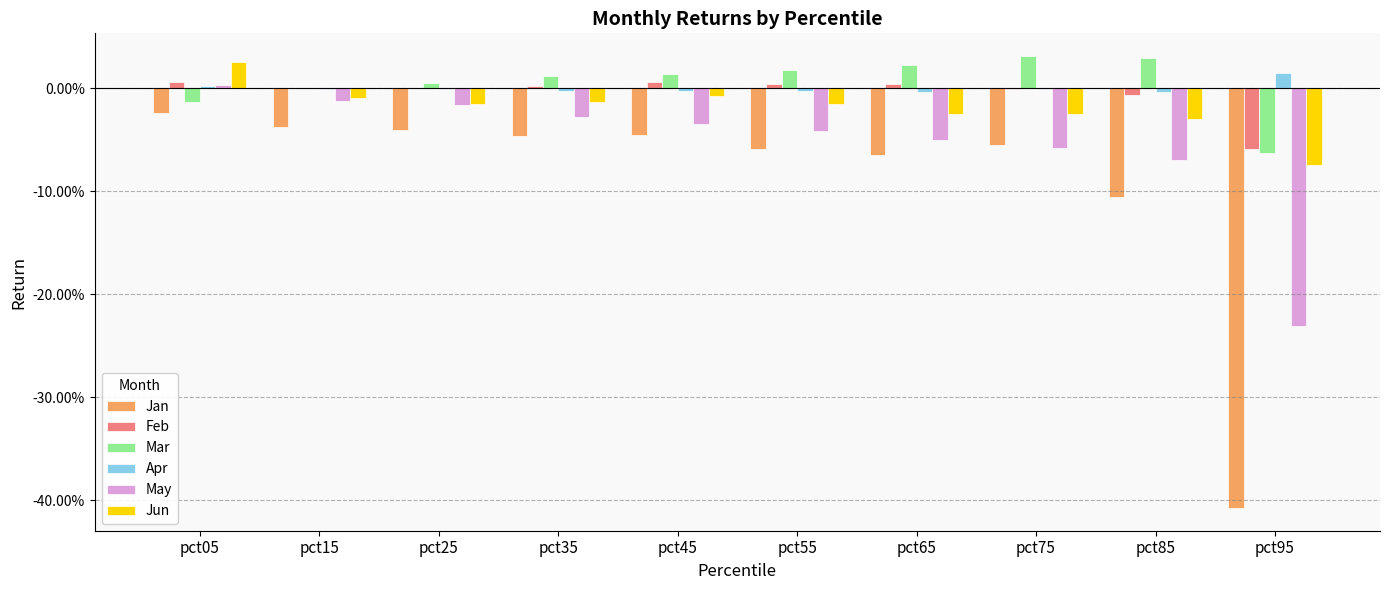

What are all the series names shown in the legend?

Jan, Feb, Mar, Apr, May, Jun